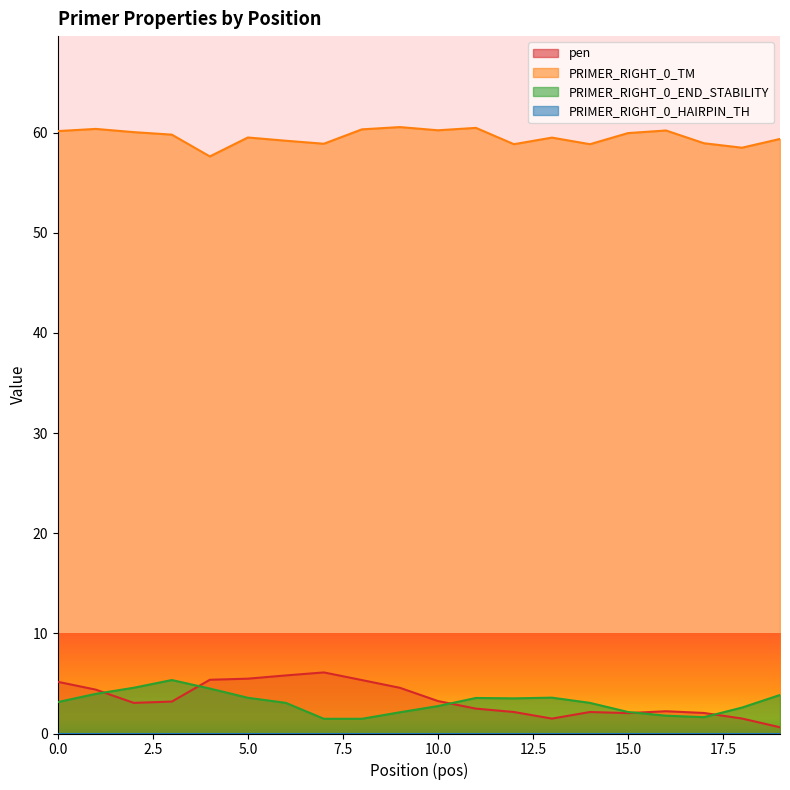

Which category has the highest value across all series?

9